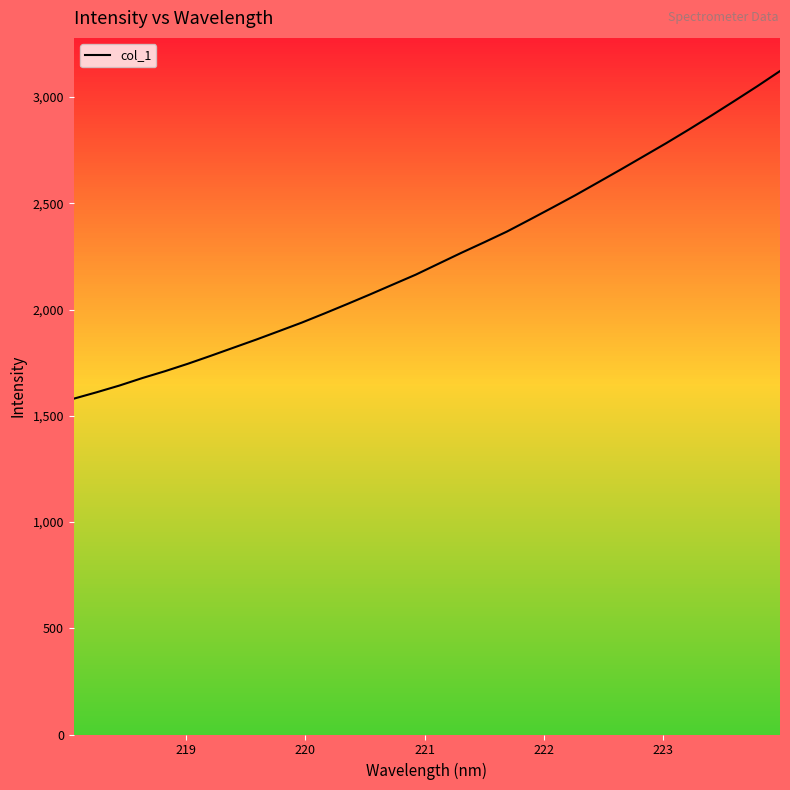

What is the greatest value displayed?

3122.4